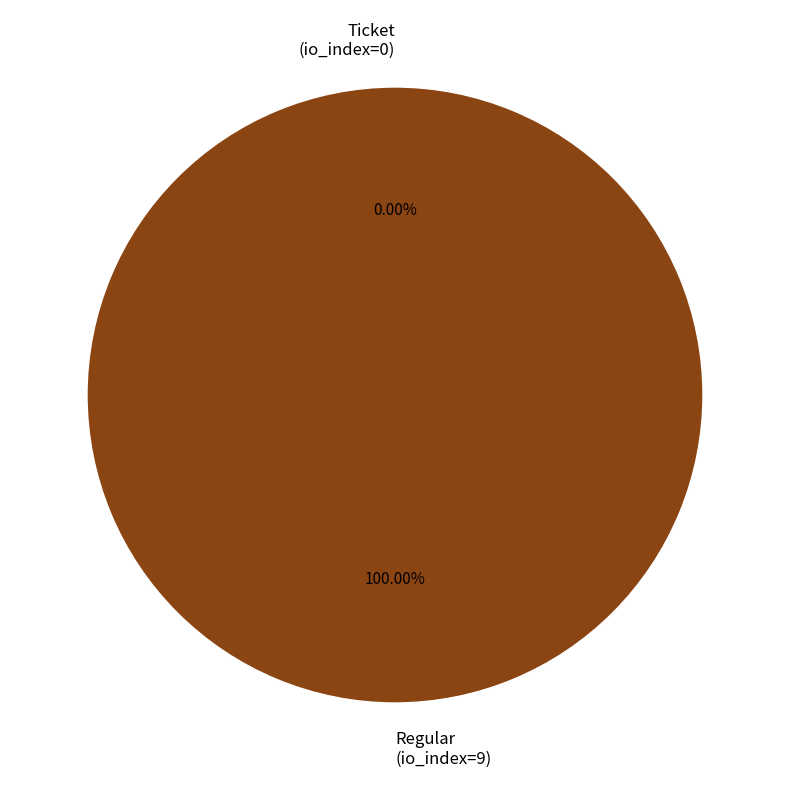

Rank the categories by value from lowest to highest.

Ticket (io_index=0), Regular (io_index=9)